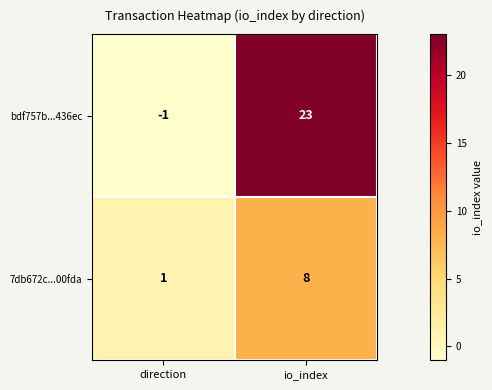

Which label corresponds to the largest value in the chart?

io_index